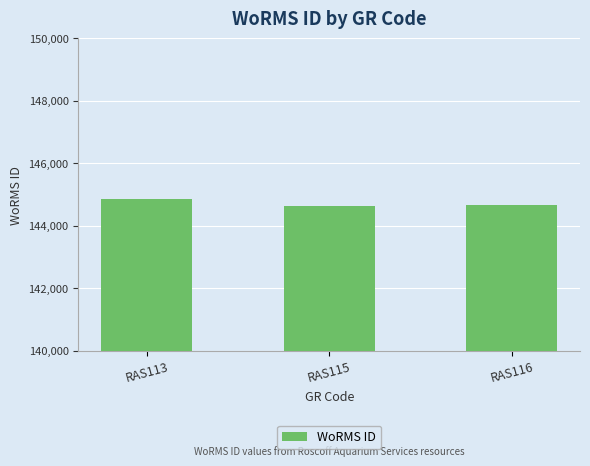

Count the number of categories in the chart.

3